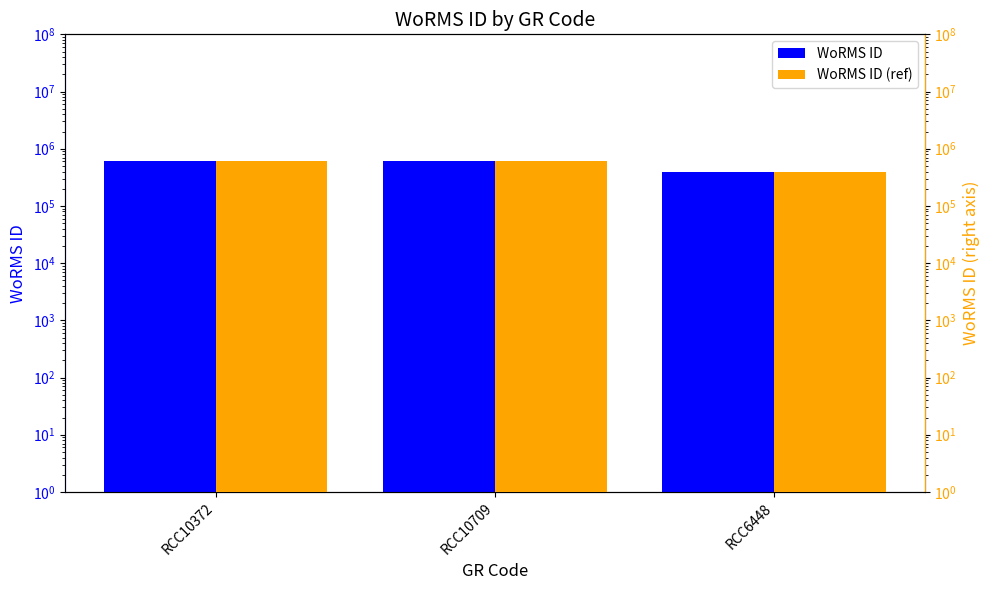

Which series changed the most between RCC10709 and RCC6448?

WoRMS ID